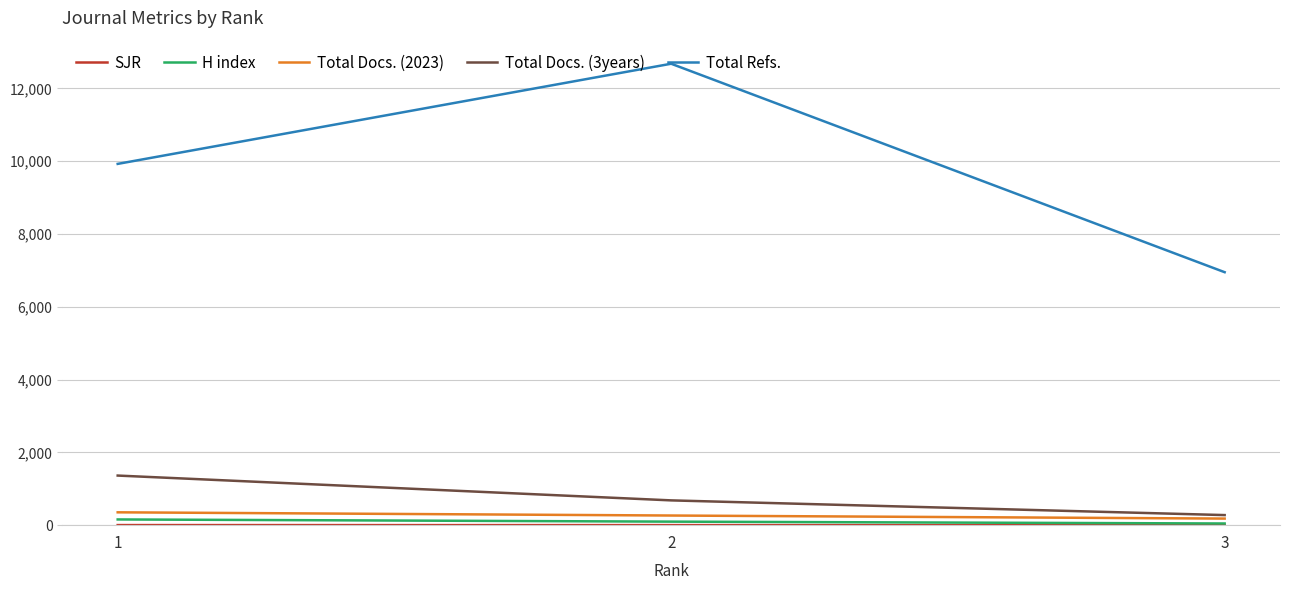

How many lines are shown in the chart?

5